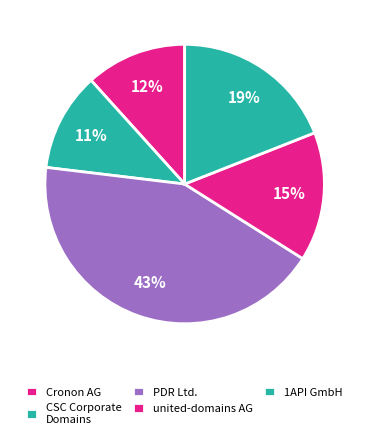

How many segments does this pie chart have?

5